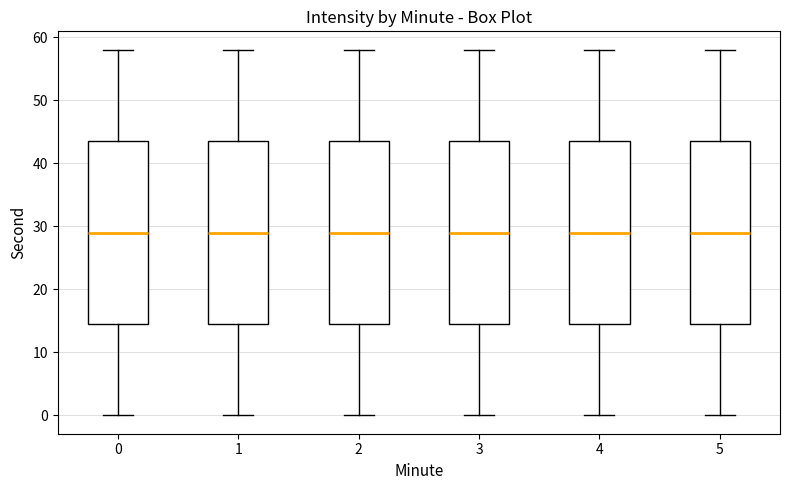

Where does the lower whisker of the box at x = 5 end on the y-axis? The values are not printed on the chart, so give them approximately, as read against the axis.

0